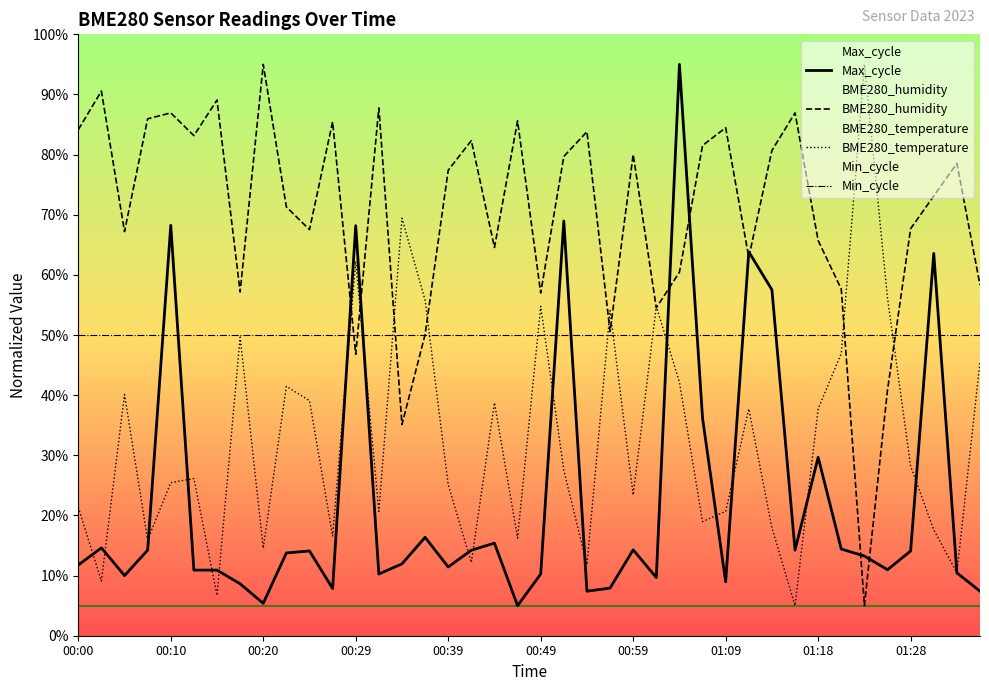

At 00:02, list the series in order from largest to smallest.

BME280_humidity, Max_cycle, BME280_temperature